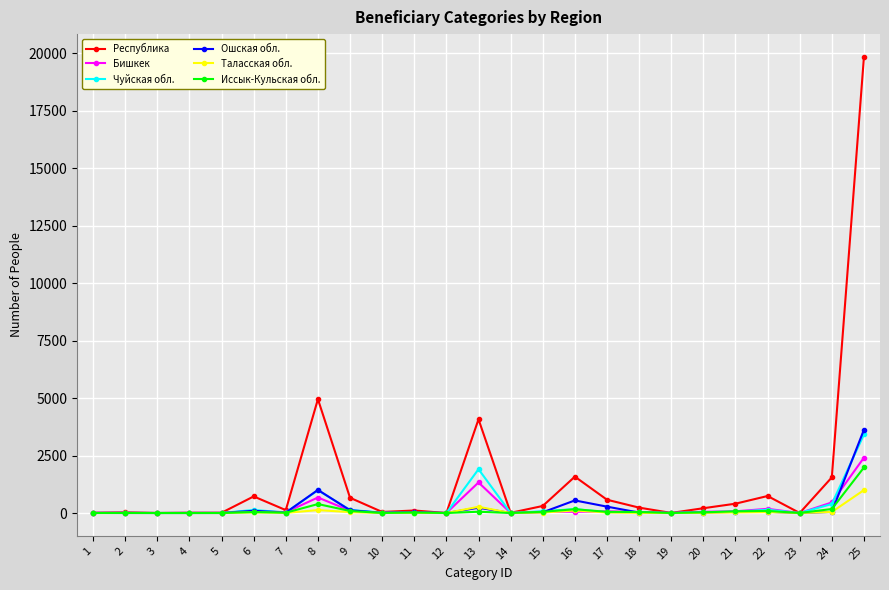

How many data points does each series have?

25